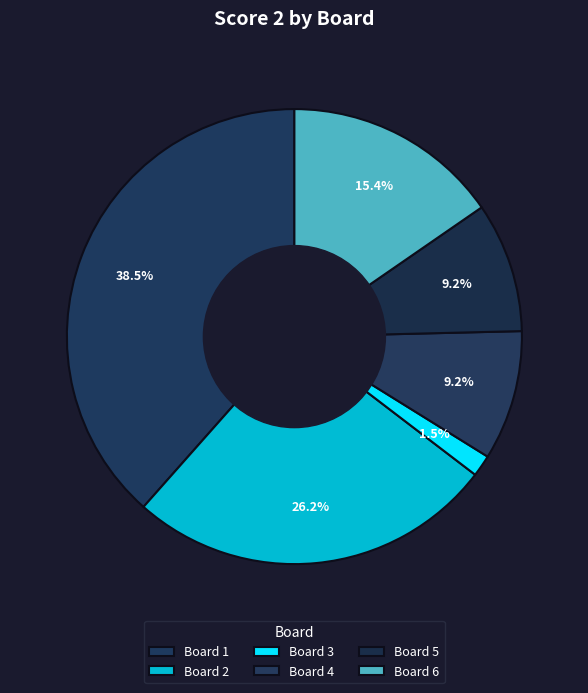

The Board 5 slice represents 1% of the pie. True or false?

False